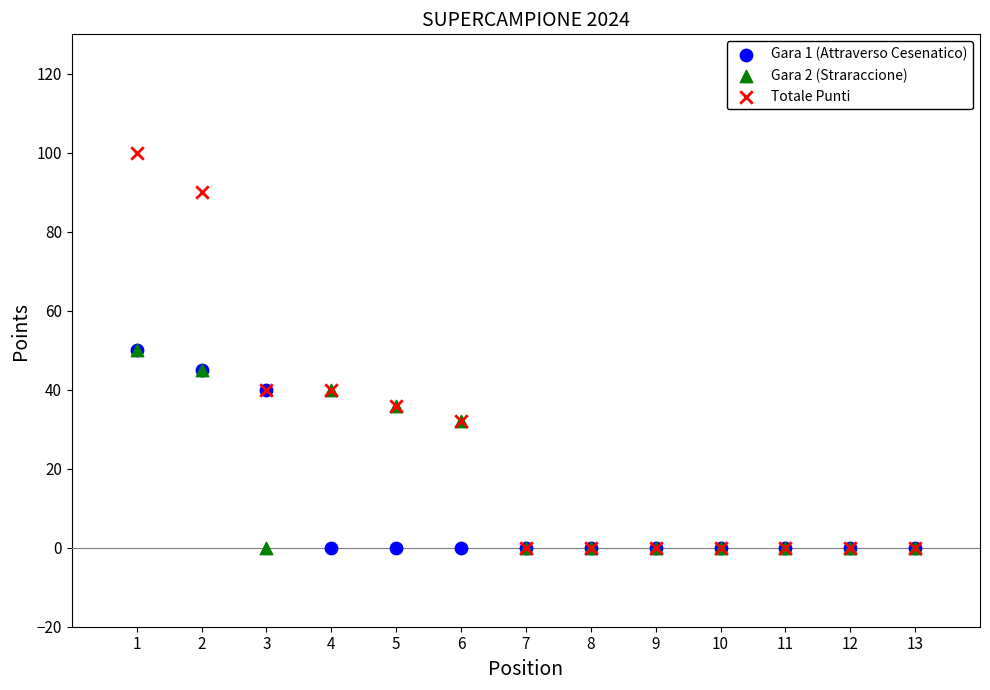

What are all the series names shown in the legend?

Gara 1 (Attraverso Cesenatico), Gara 2 (Straraccione), Totale Punti